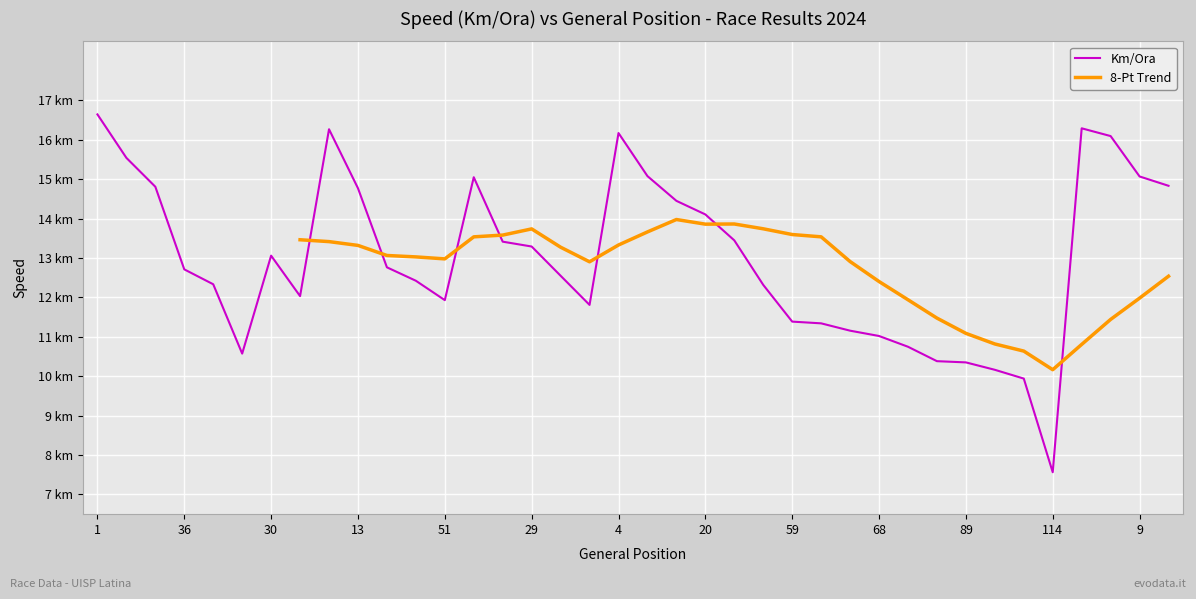

True or false: the data shows 15.5 at 7.

True